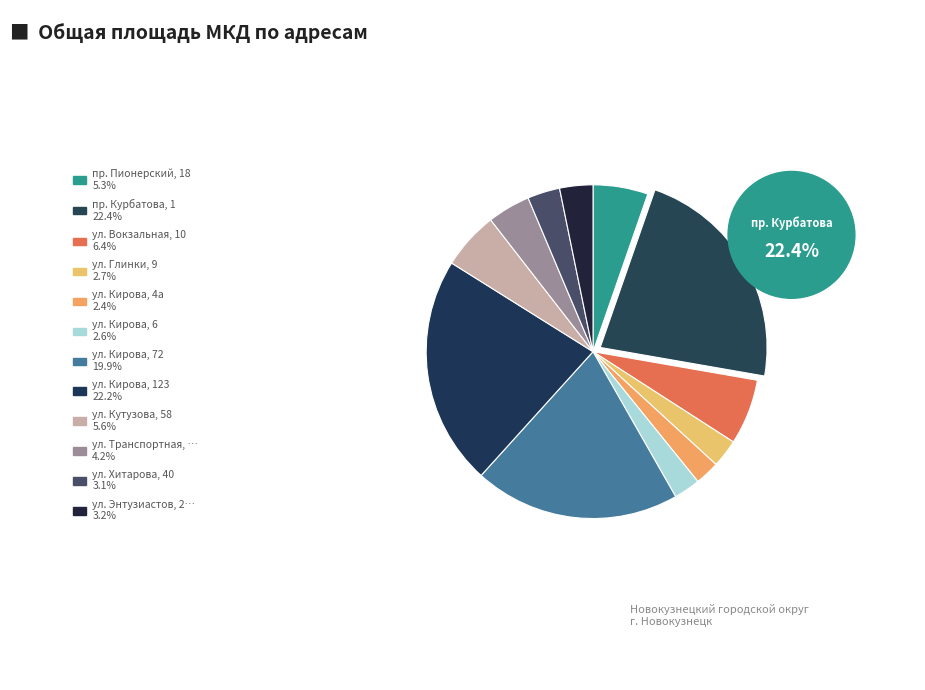

How many segments does this pie chart have?

12